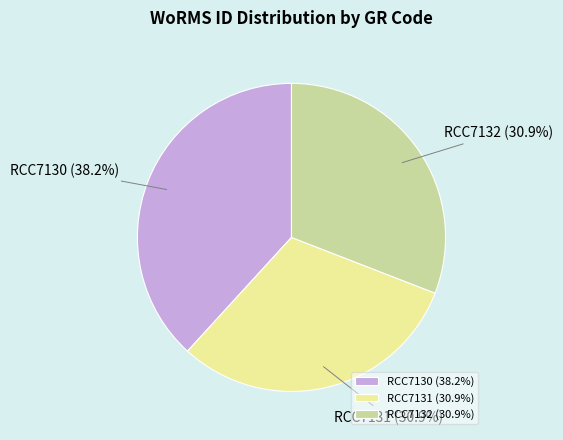

What is the ratio of the value at RCC7131 to the value at RCC7132?

1.0